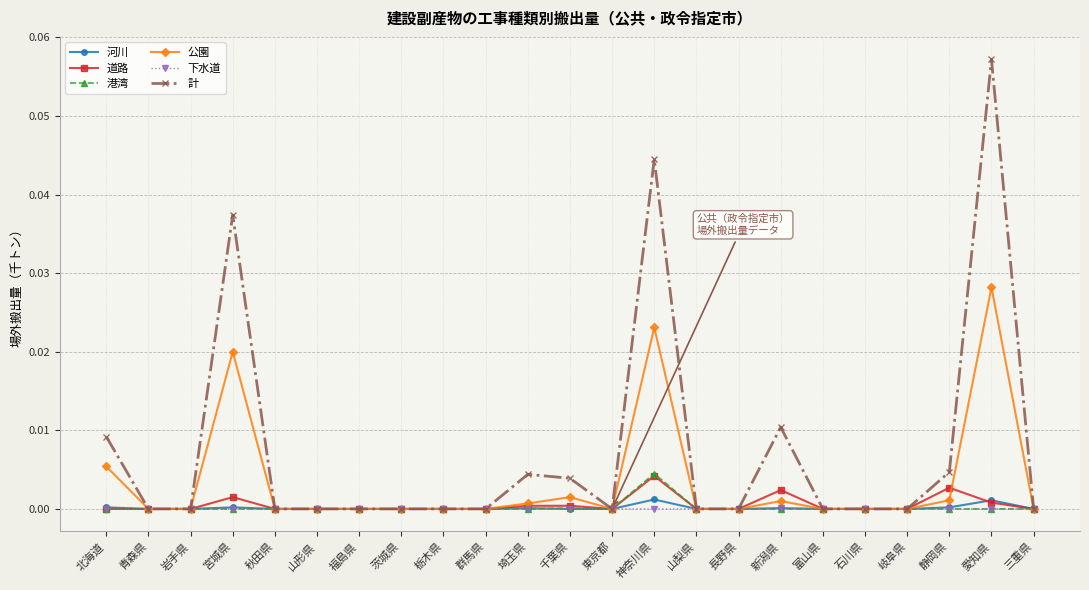

At which category is the sum across all series the highest?

愛知県